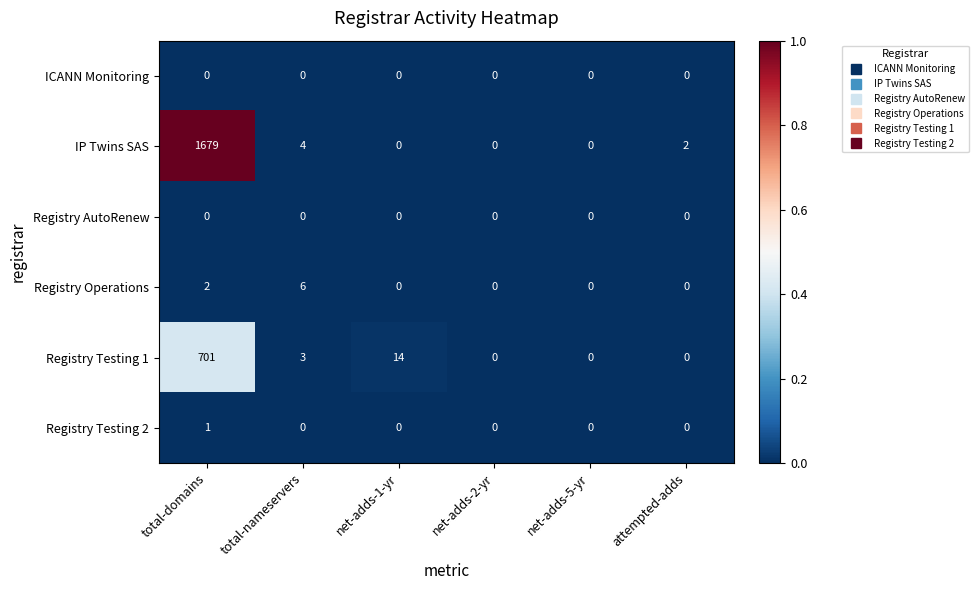

Which category has the highest value across all series?

total-domains